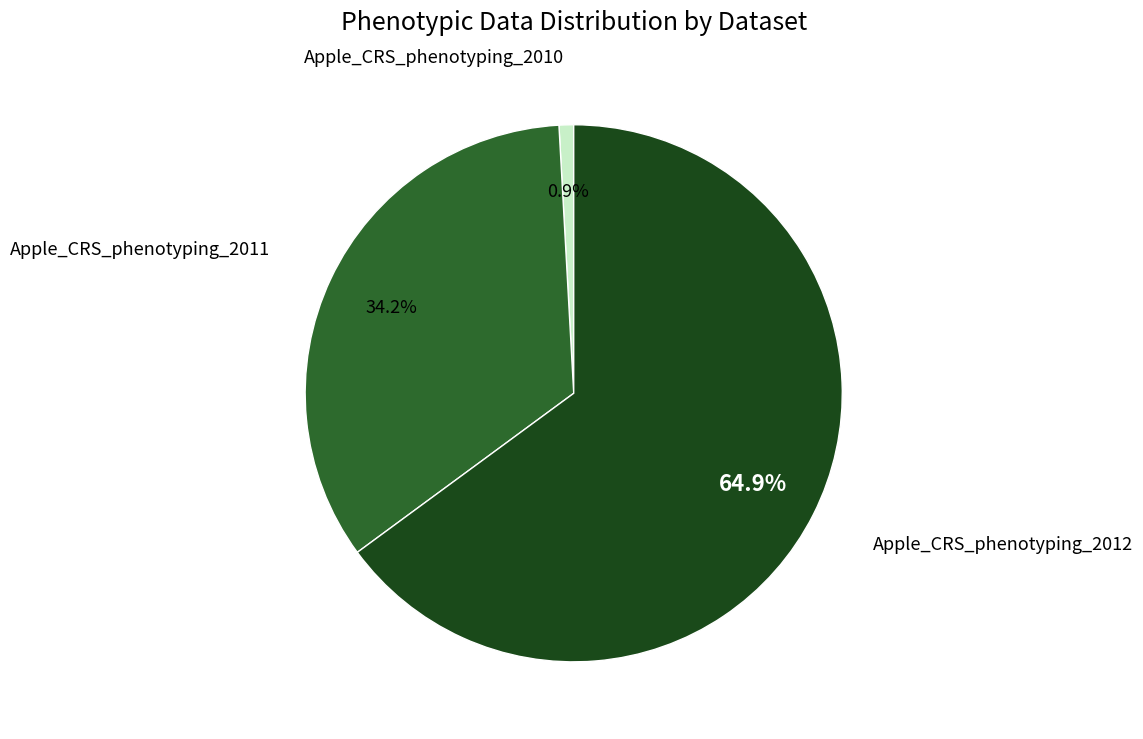

The Apple_CRS_phenotyping_2011 slice represents 34% of the pie. True or false?

True